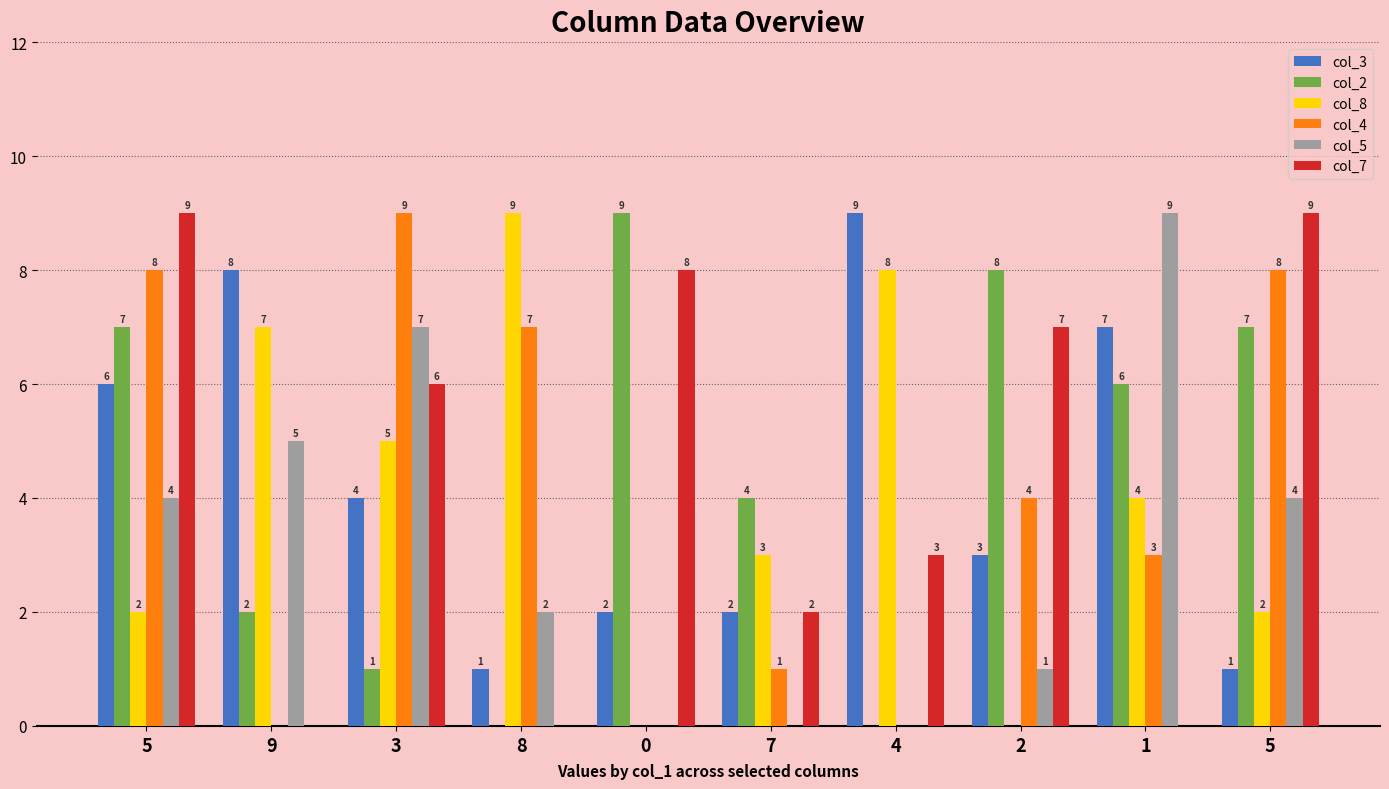

What is the approximate value of col_3 at 7?

2